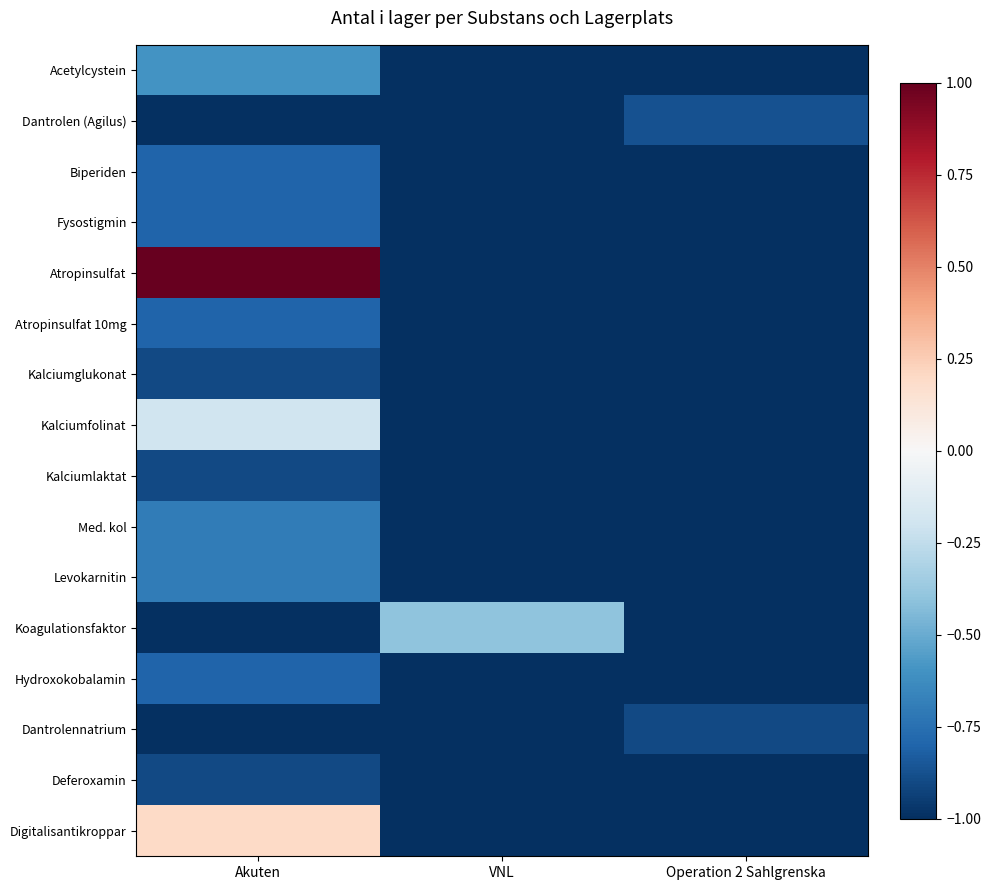

What is the total value across all series at Operation 2 Sahlgrenska?

-15.8